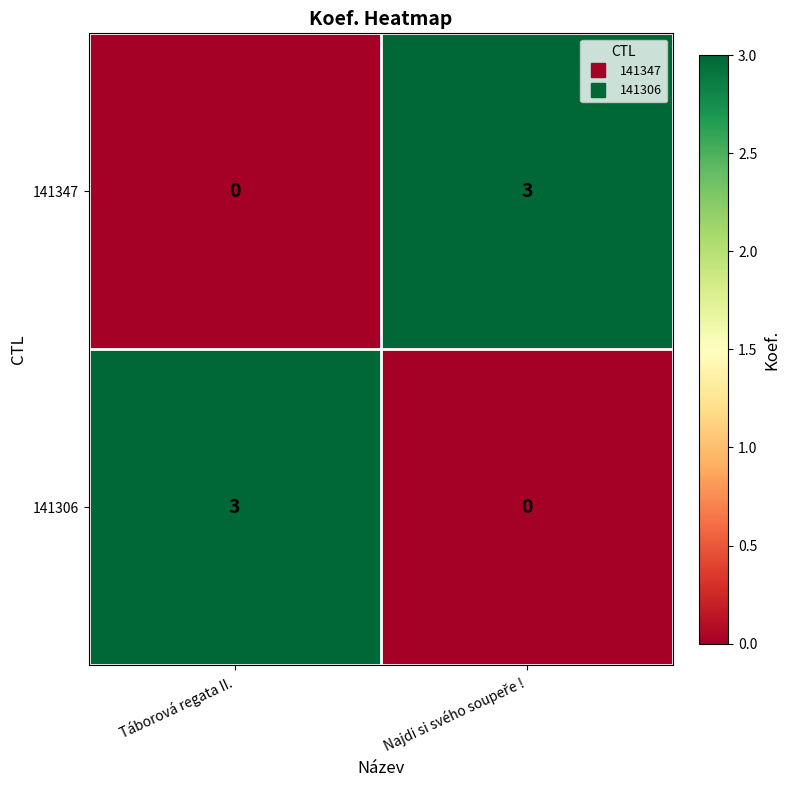

What is the difference between the highest and lowest values at Táborová regata II.?

3